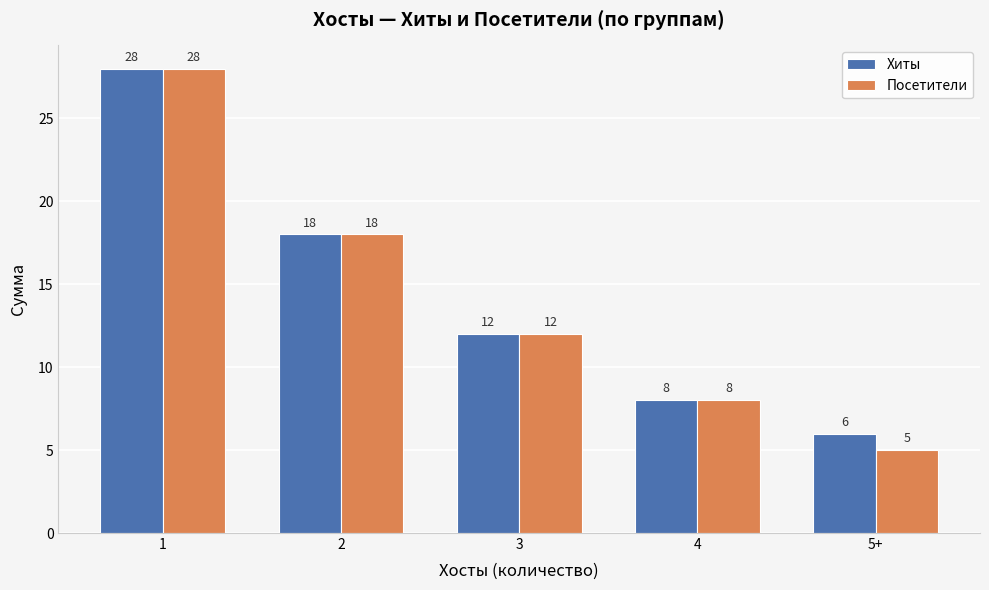

Is it true that Хиты equals 6 at 5+?

True